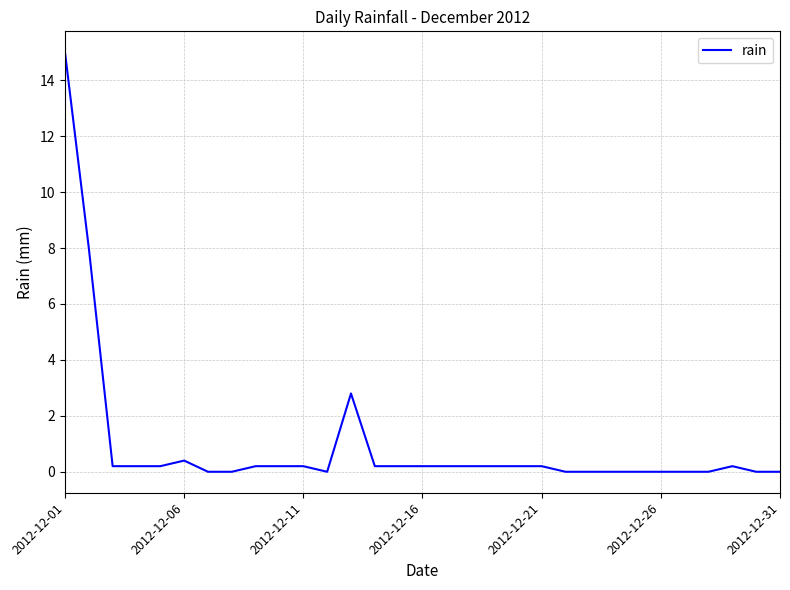

What is the maximum value shown in the chart?

15.0